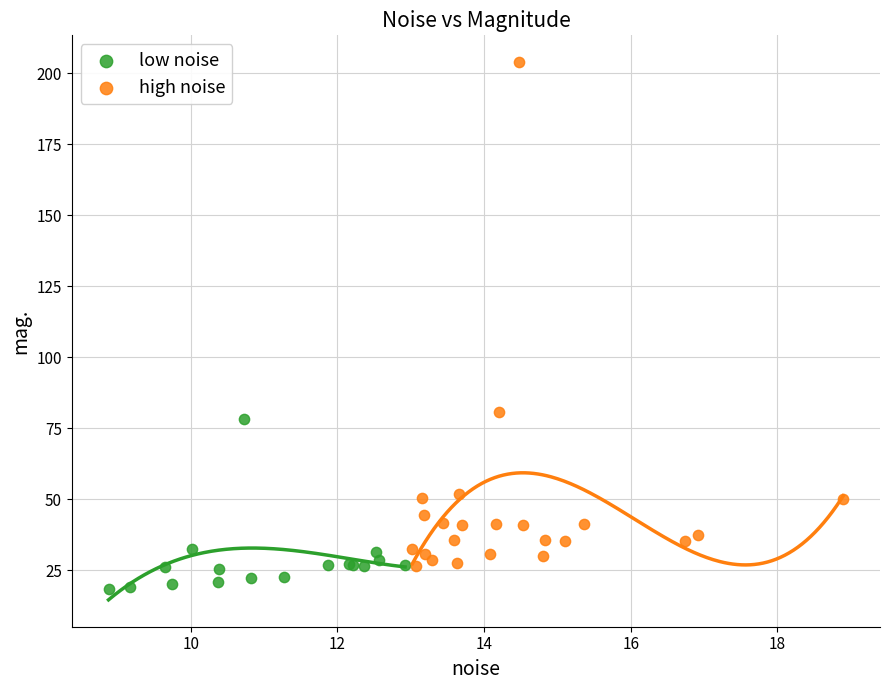

Which series has the widest spread of Y values?

high noise